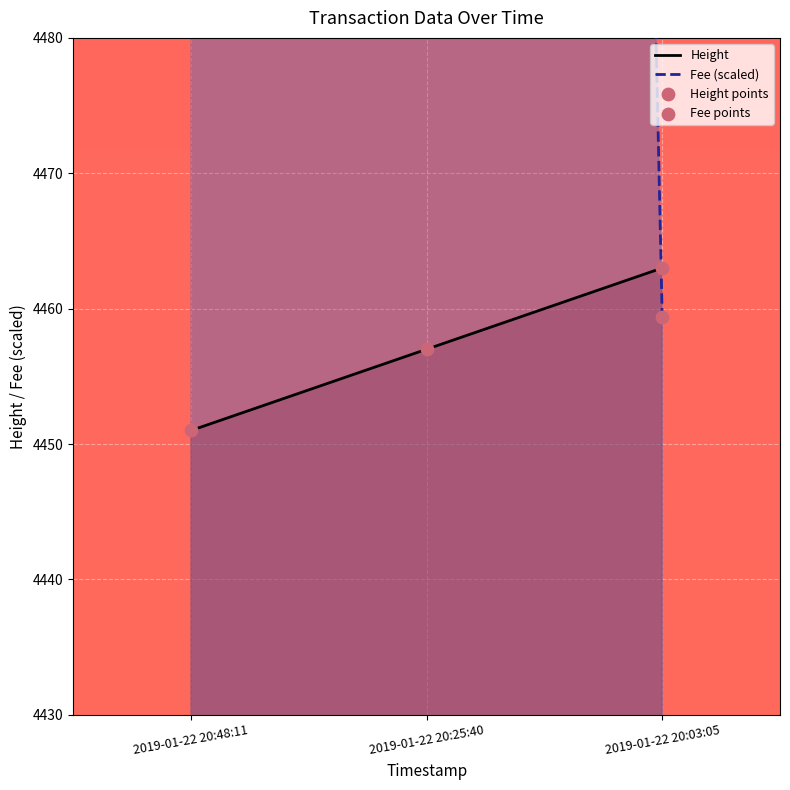

What is the total value across all series at 2019-01-22 20:03:05?

17844.8